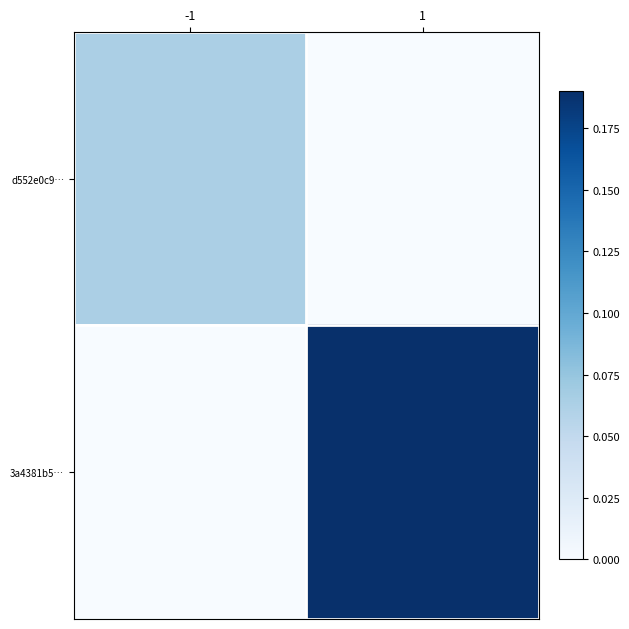

Rank the series by their average value, from highest to lowest.

3a4381b5…, d552e0c9…